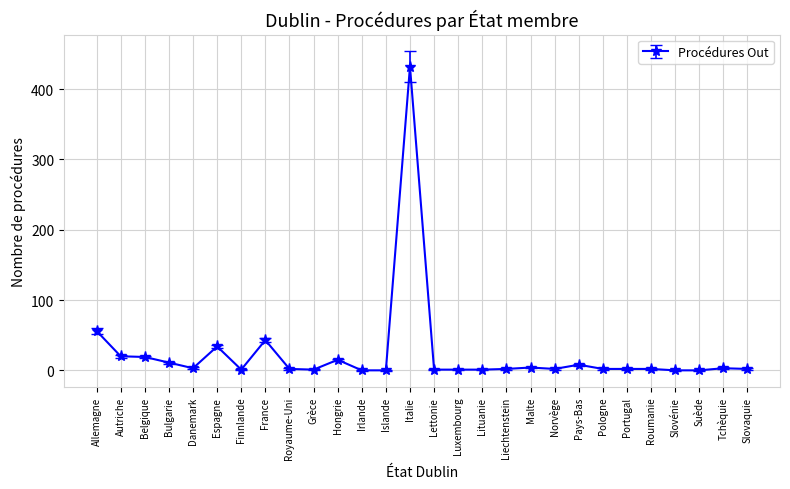

The chart shows a value of 34 at Espagne. True or false?

True